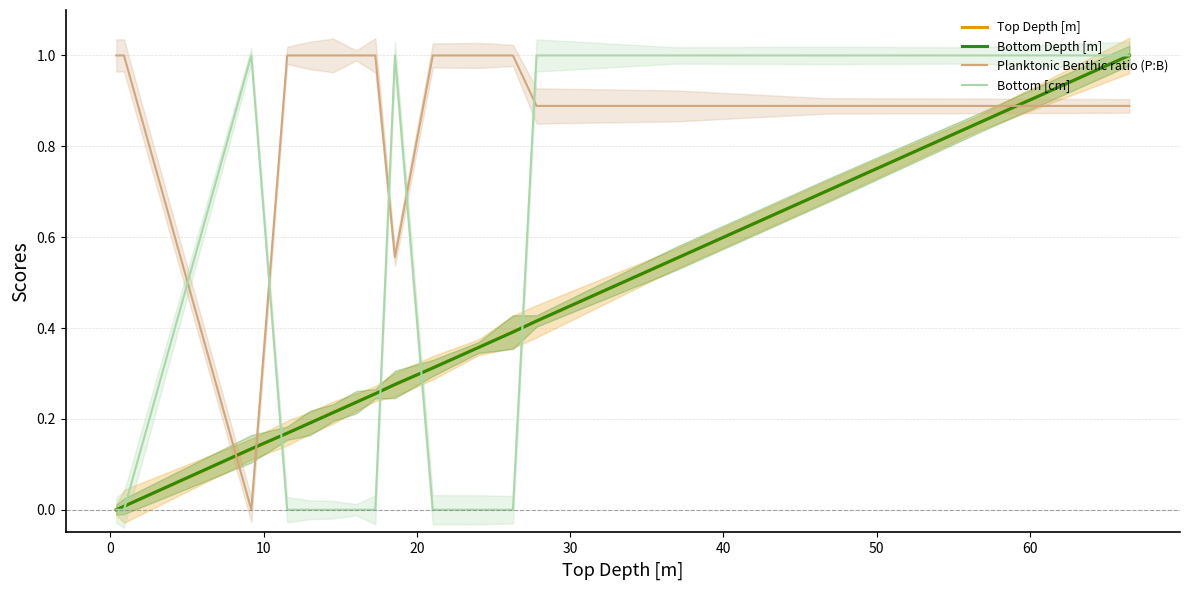

How many lines are shown in the chart?

4